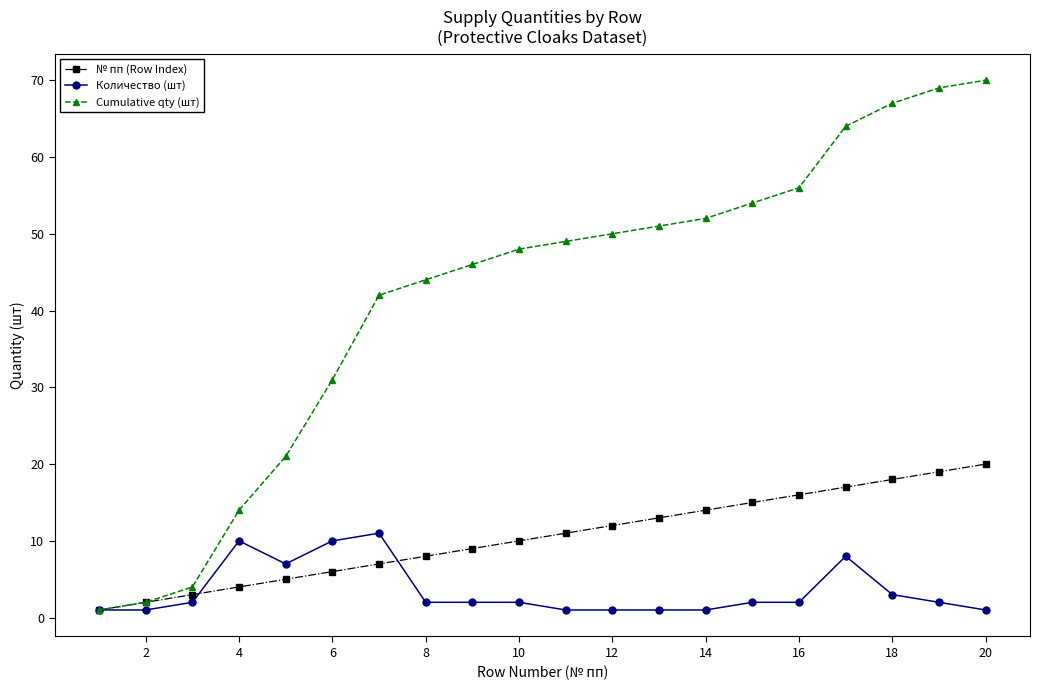

Which series has the largest range (max minus min)?

Cumulative qty (шт)